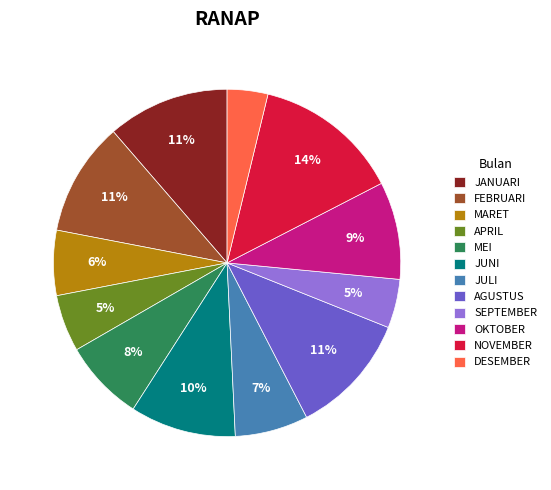

Which category has the biggest portion of the pie?

NOVEMBER